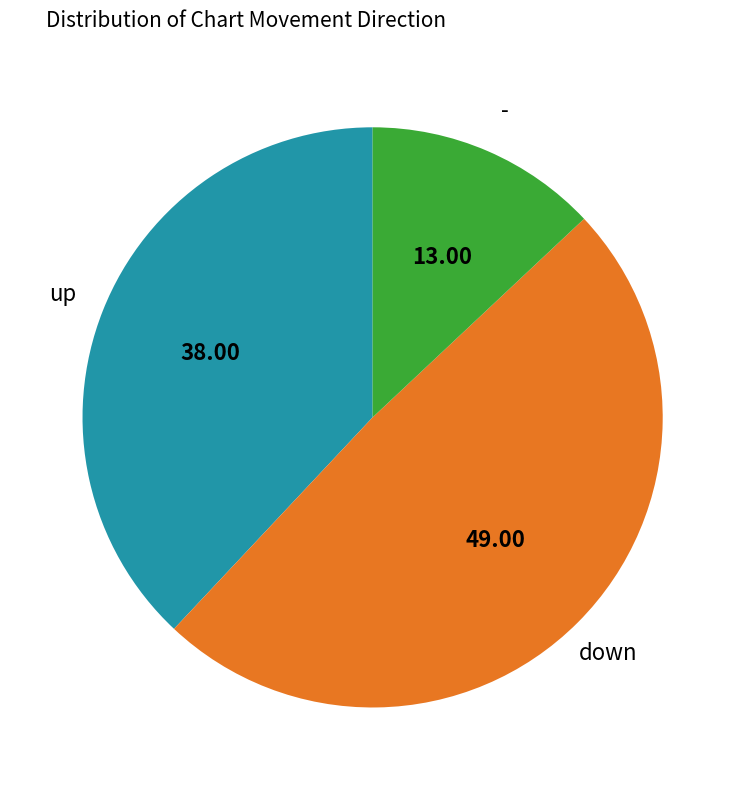

Is there any slice that represents more than half of the pie?

No